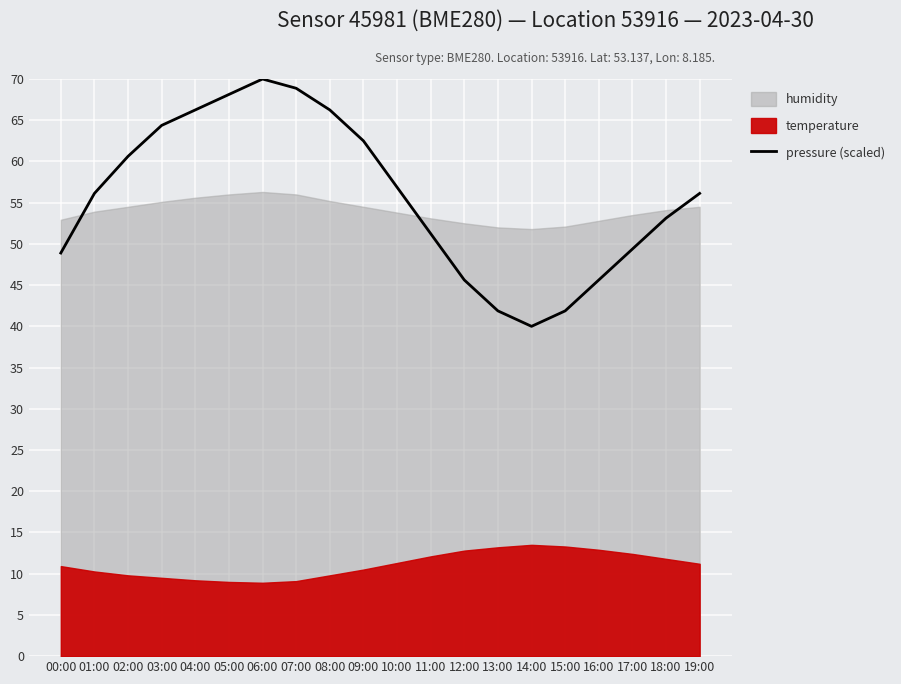

How many data points does each series have?

20